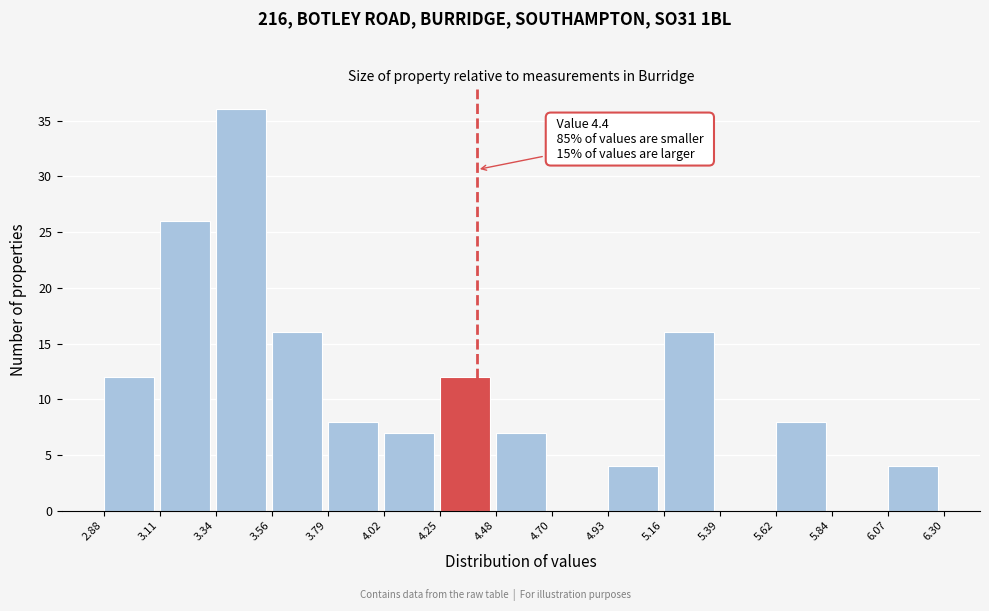

Which range on the x-axis has the tallest bar?

3.34 to 3.56